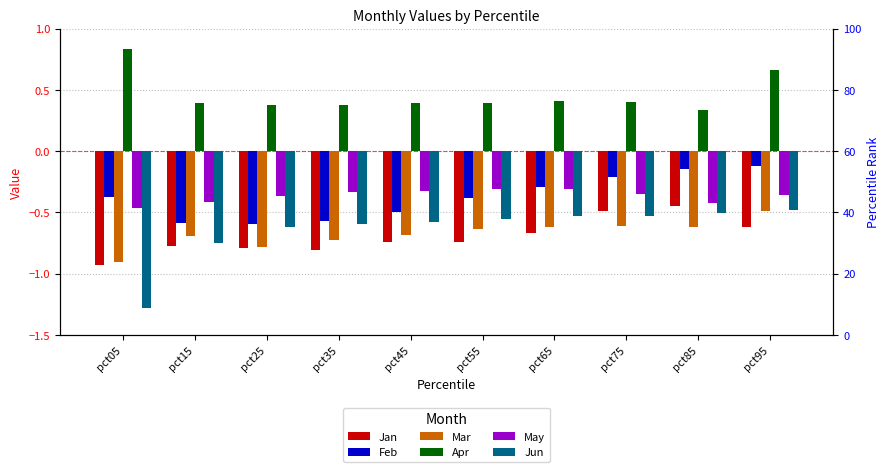

At how many categories does at least one series exceed 0?

10